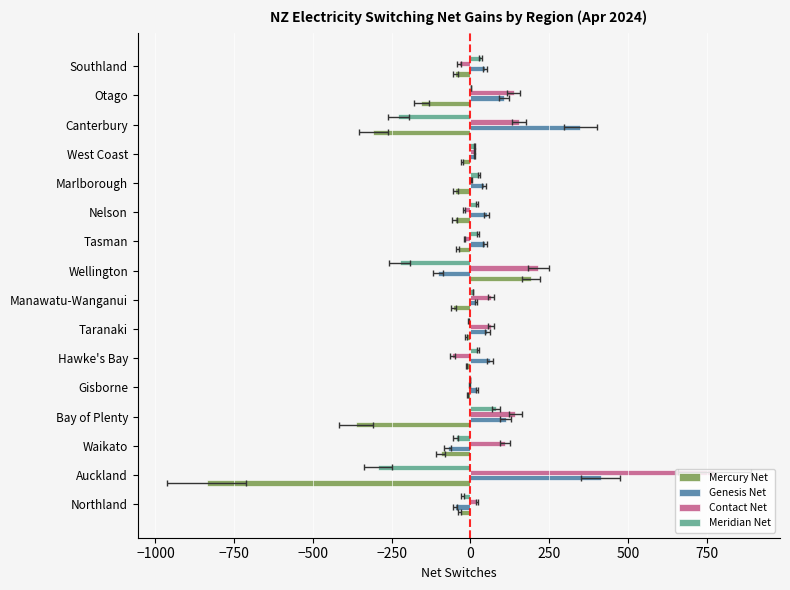

Is it true that Contact Net equals 17 at West Coast?

False